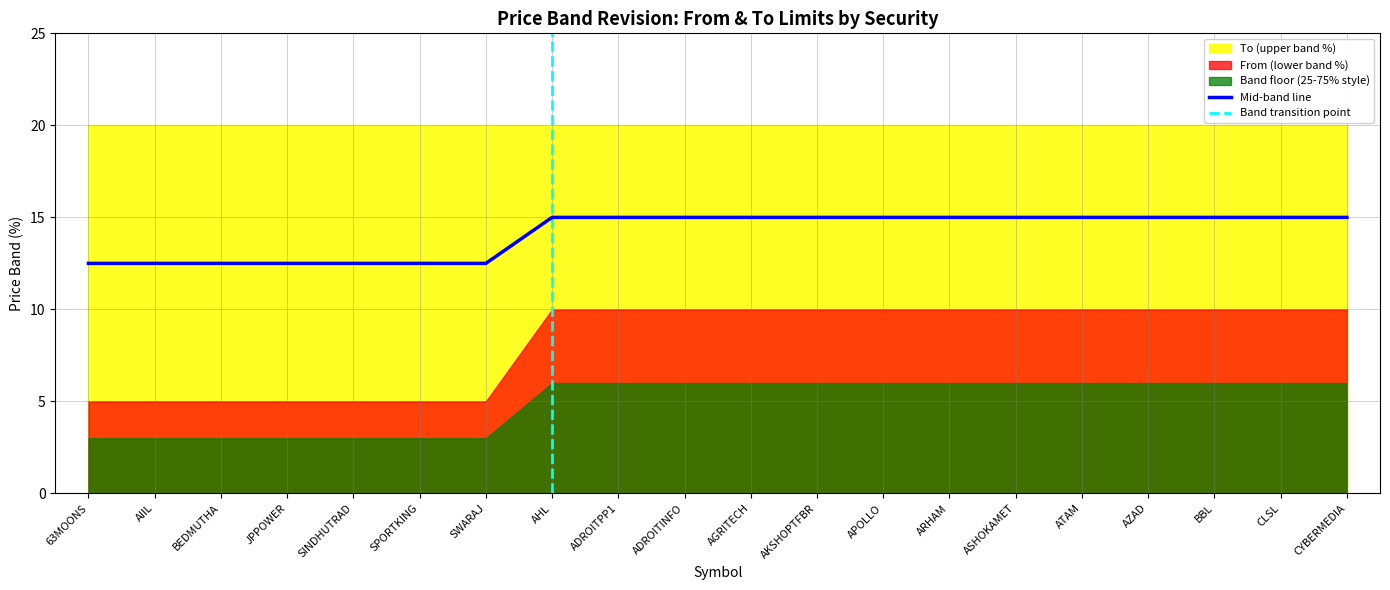

What is the sum of the values at SPORTKING and AHL?

27.5